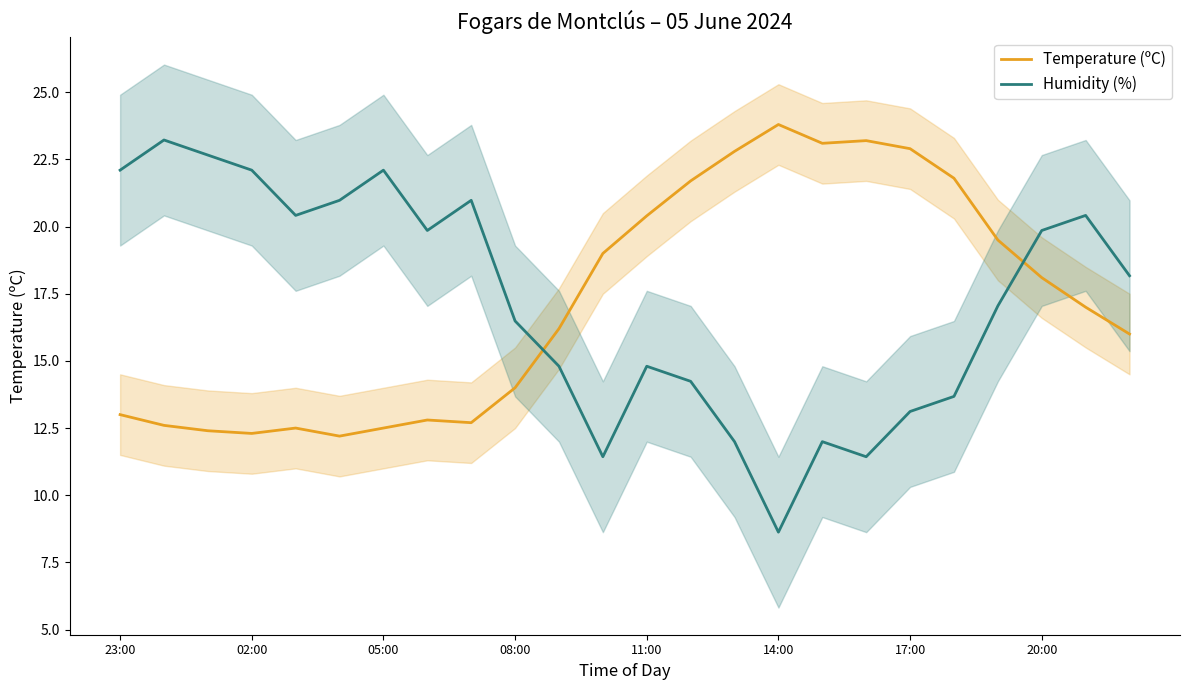

List the series in order of their peak value, lowest first.

Humidity (%), Temperature (ºC)